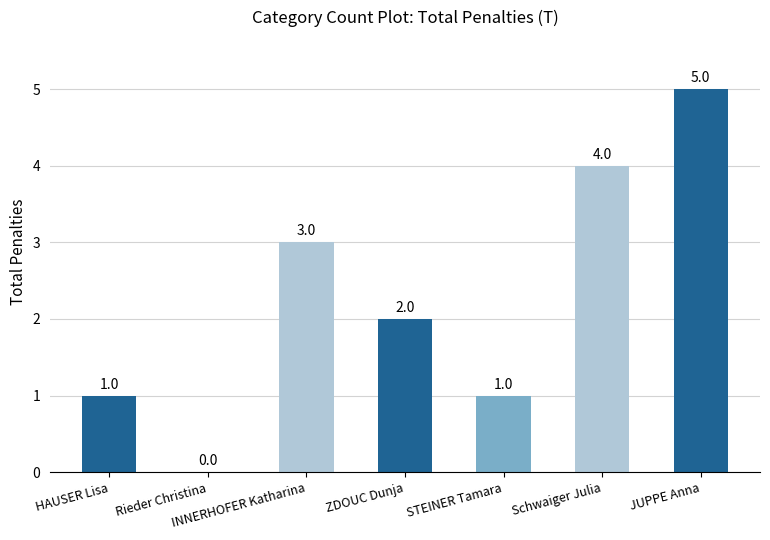

What is the maximum value shown in the chart?

5